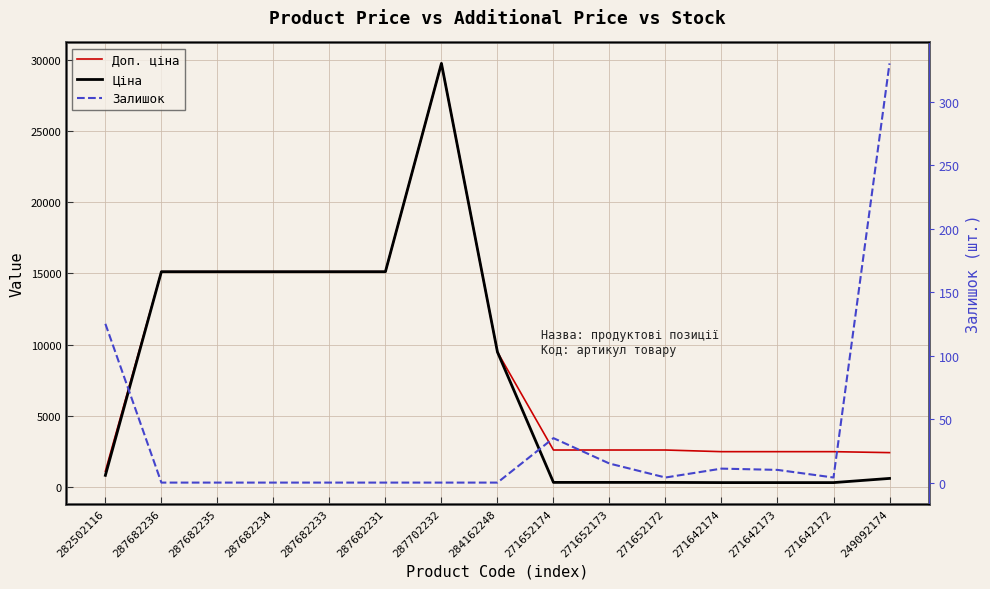

Which label corresponds to the largest value in the chart?

287702232